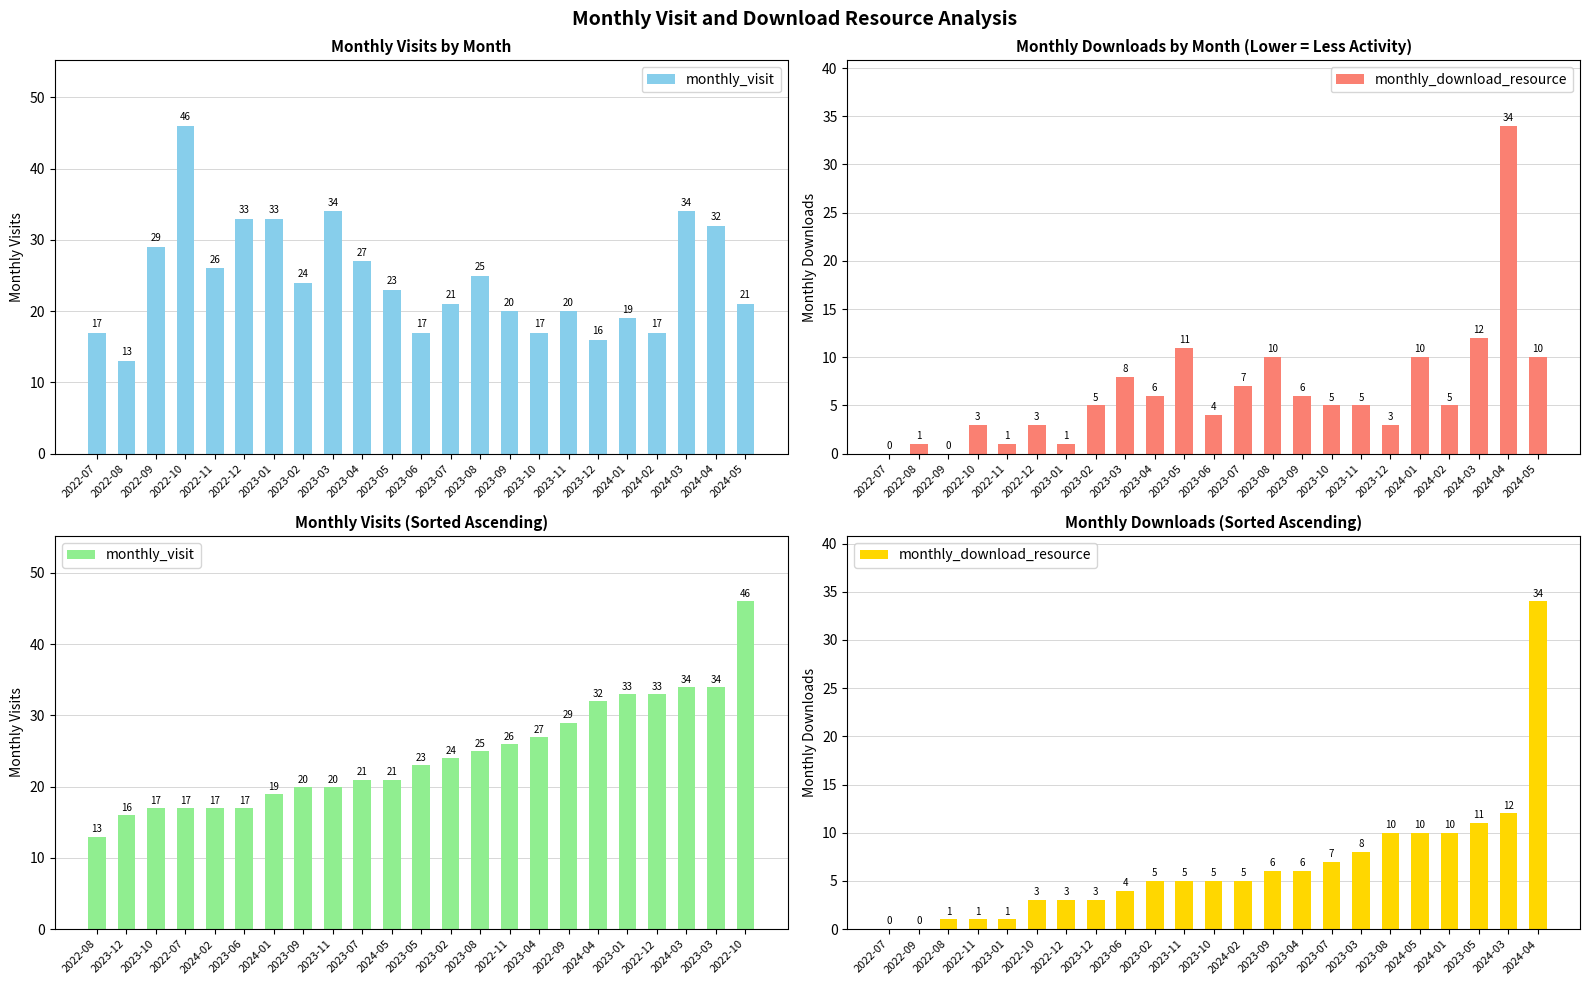

Is the value of monthly_visit at 2022-10 greater than the value of monthly_download_resource at 2022-09?

Yes